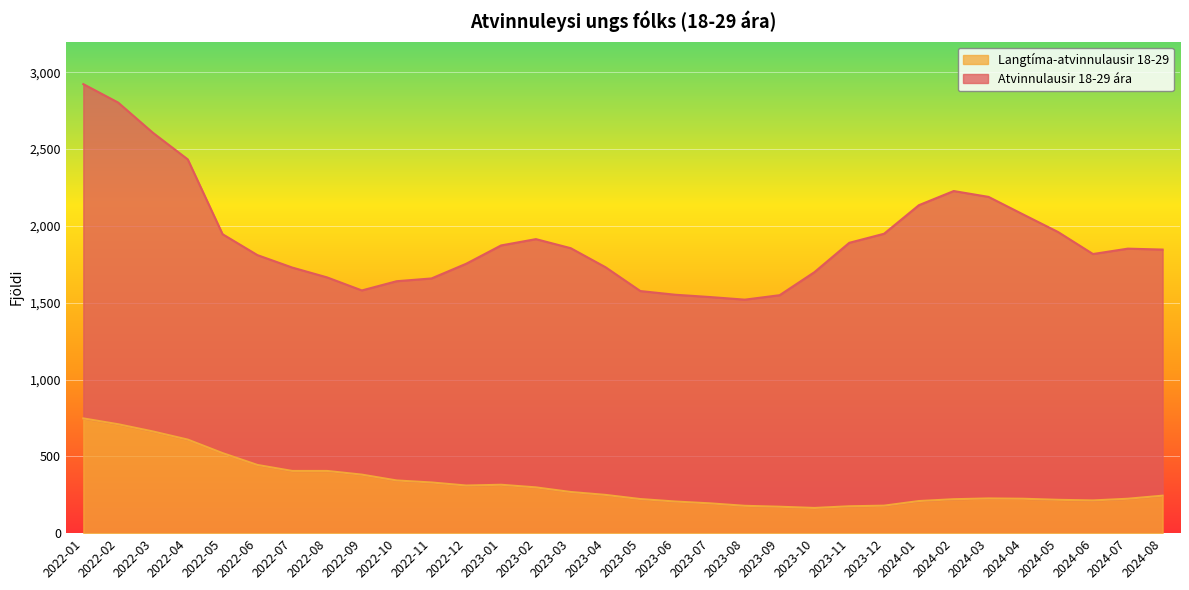

What is the average value of the Langtíma-atvinnulausir 18-29 series?

321